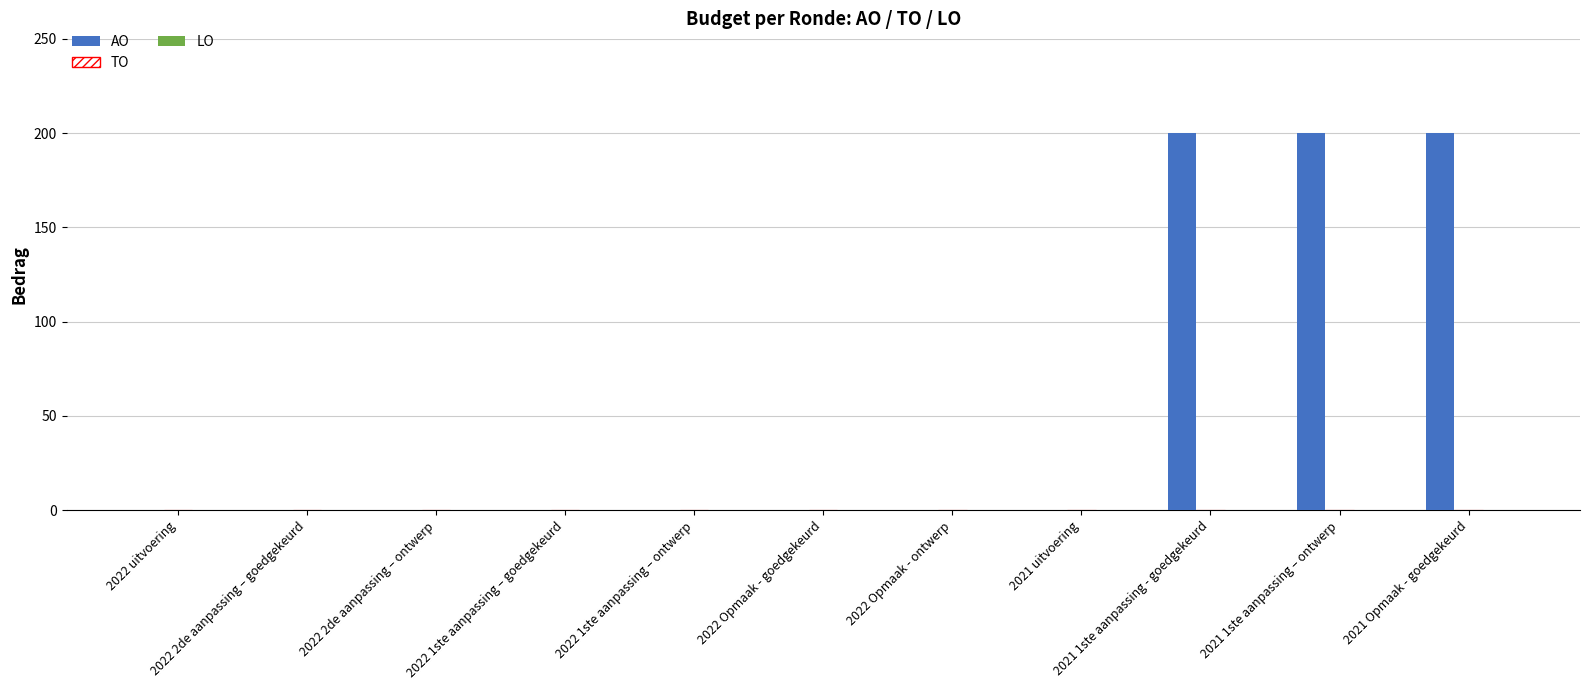

What is the maximum value shown in the chart?

200